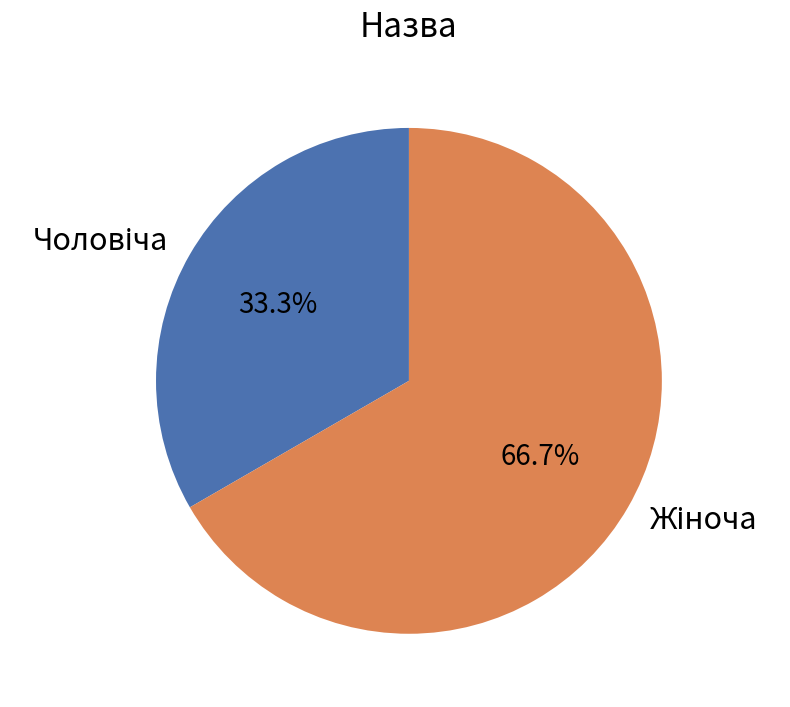

Does any single category account for the majority?

Yes